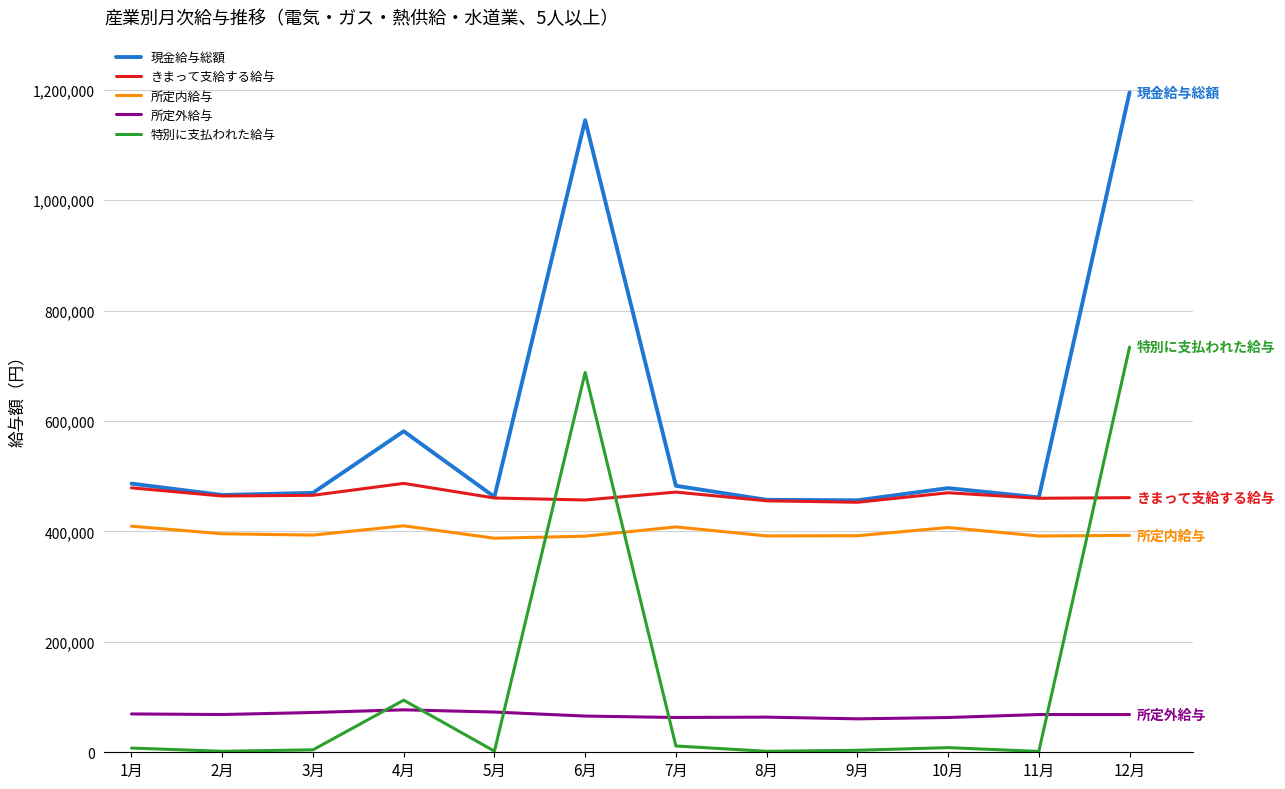

What is the sum of all 所定内給与 values?

4772482